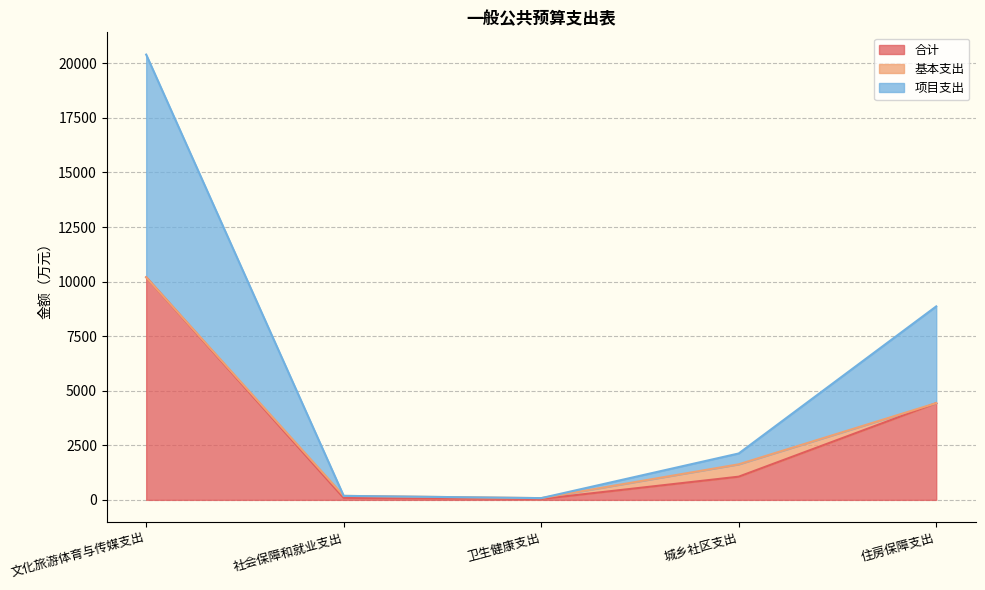

The 合计 series shows 1910.5 at 城乡社区支出. True or false?

False